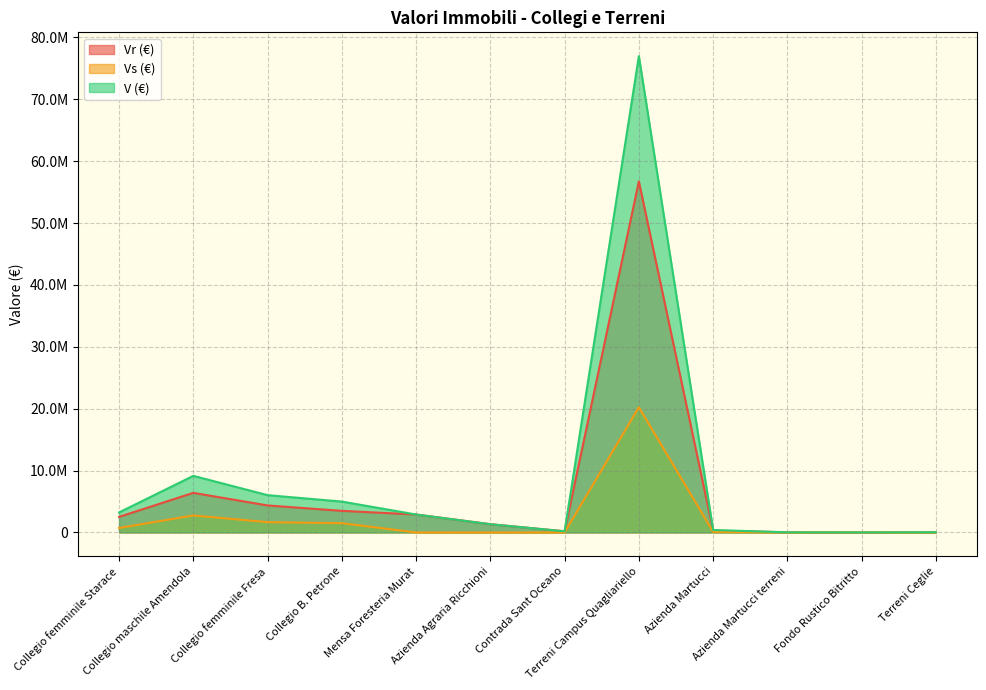

Which has a higher value, Mensa Foresteria Murat or Azienda Martucci terreni?

Mensa Foresteria Murat